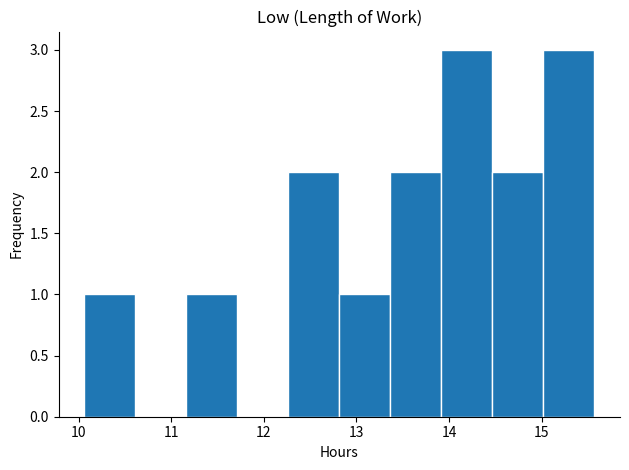

What is the height of the bar covering 11.2 to 11.7 on the x-axis? Neither the bar edges nor the heights are printed on the chart, so give them approximately, as read against the axes.

1